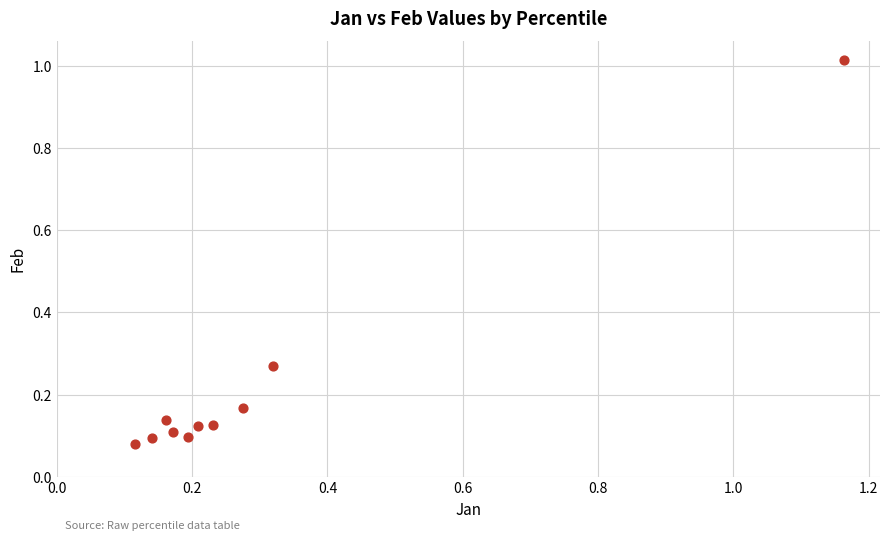

What is the range of Y values (max minus min)?

0.9